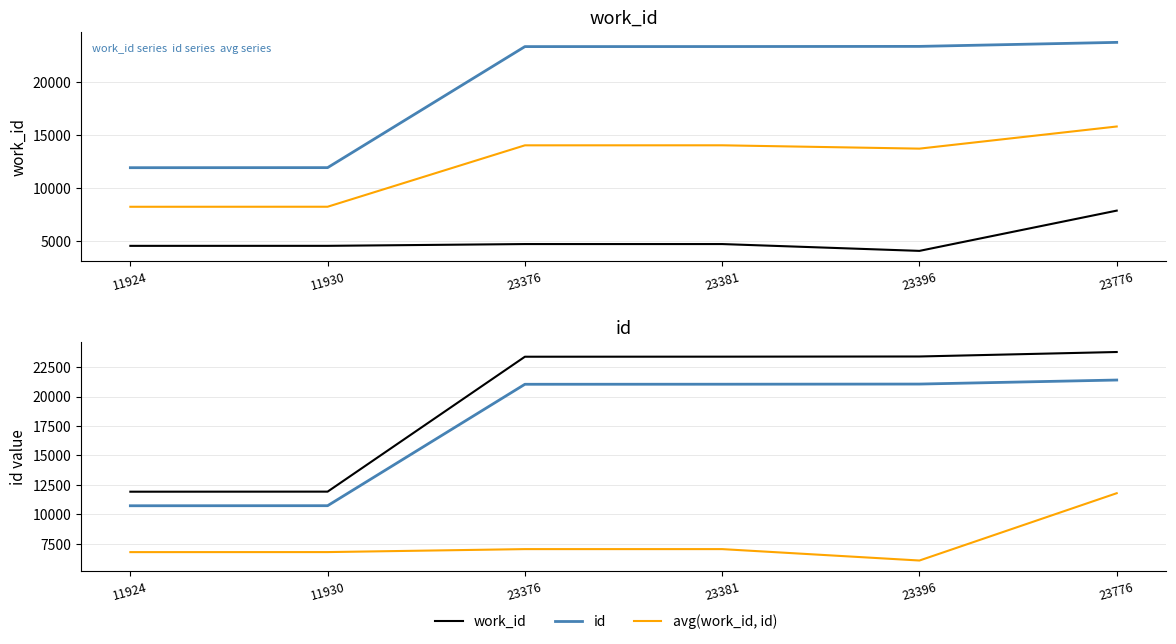

True or false: id (obs) and work_id intersect in this chart.

False